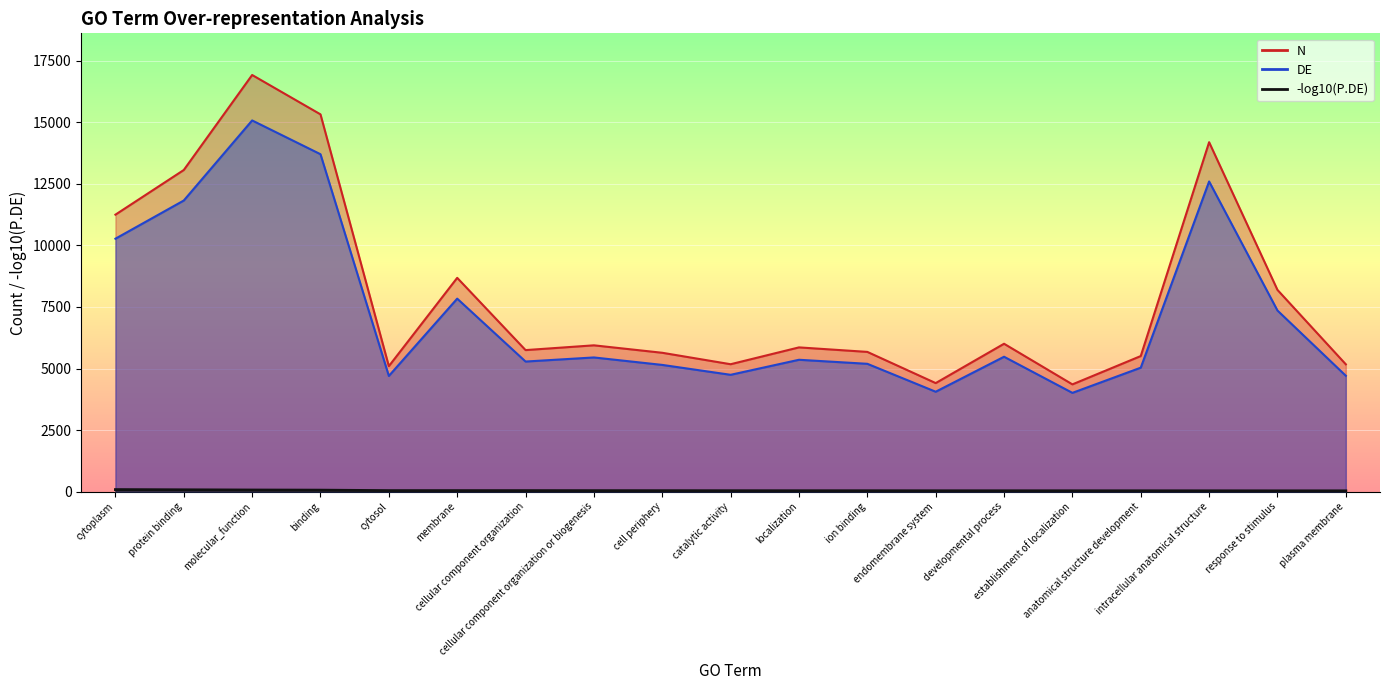

What is the total value across all series at catalytic activity?

9918